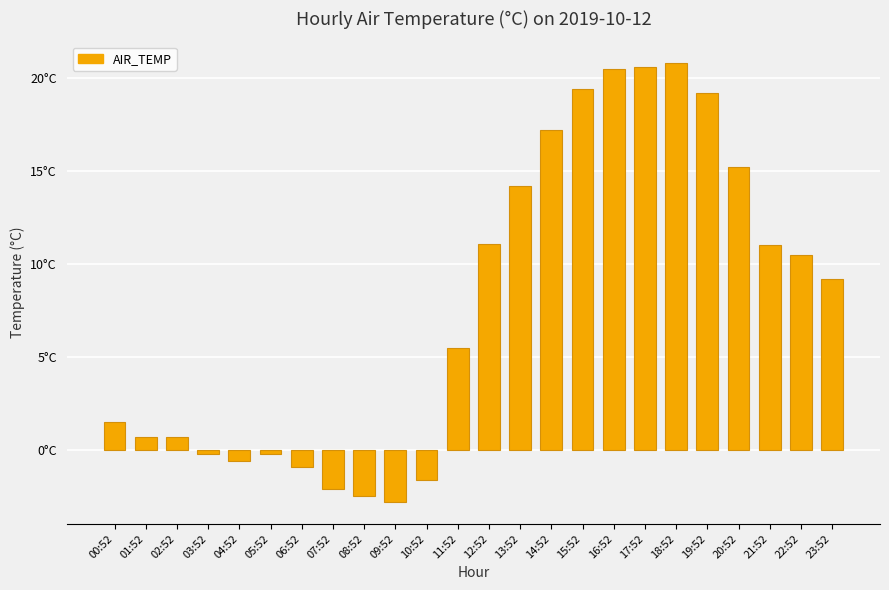

Reading right to left, list all the values displayed in this chart.

23:52=9.2	22:52=10.5	21:52=11.0	20:52=15.2	19:52=19.2	18:52=20.8	17:52=20.6	16:52=20.5	15:52=19.4	14:52=17.2	13:52=14.2	12:52=11.1	11:52=5.5	10:52=-1.6	09:52=-2.8	08:52=-2.5	07:52=-2.1	06:52=-0.9	05:52=-0.2	04:52=-0.6	03:52=-0.2	02:52=0.7	01:52=0.7	00:52=1.5